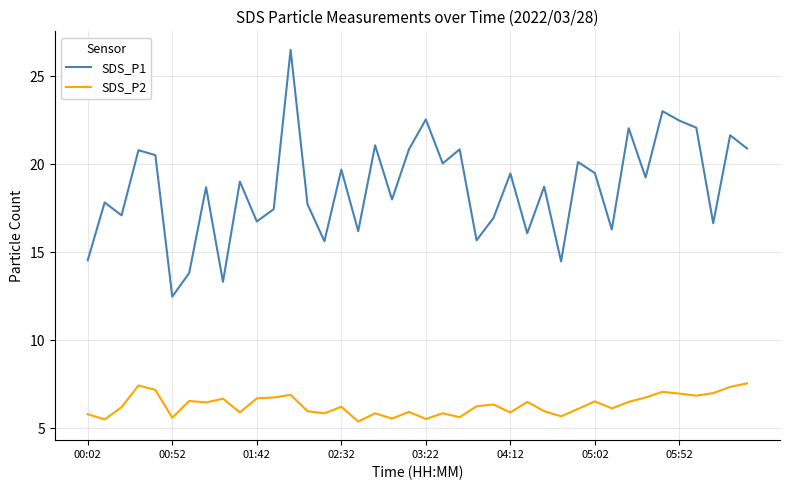

List the series in order of their overall mean, lowest first.

SDS_P2, SDS_P1